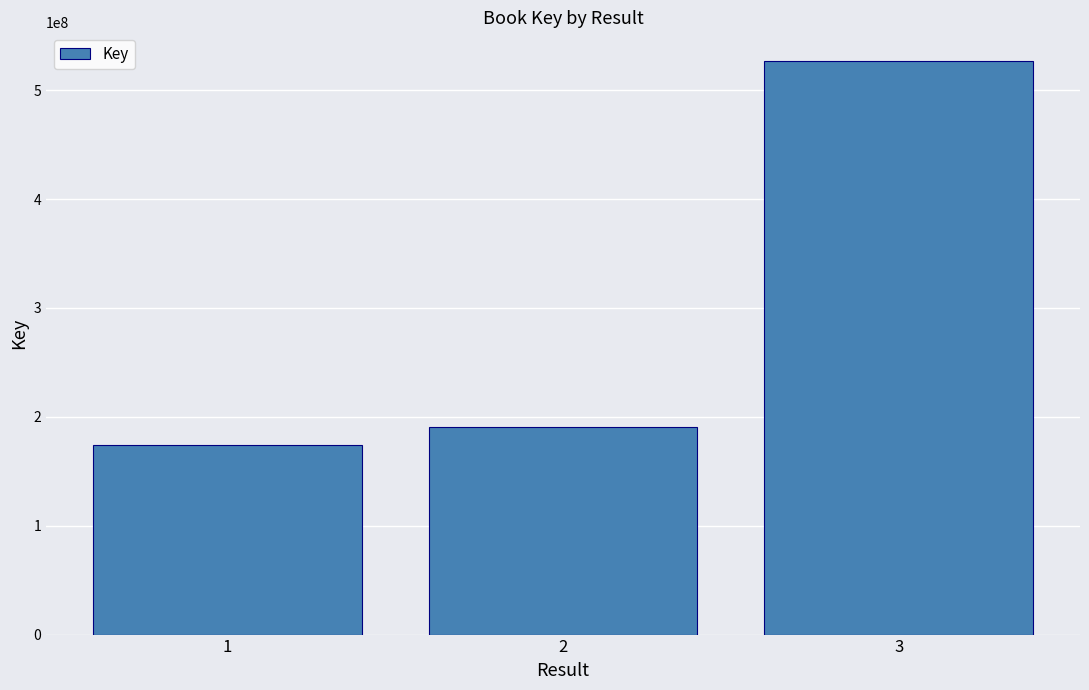

Does the chart contain any negative values?

No